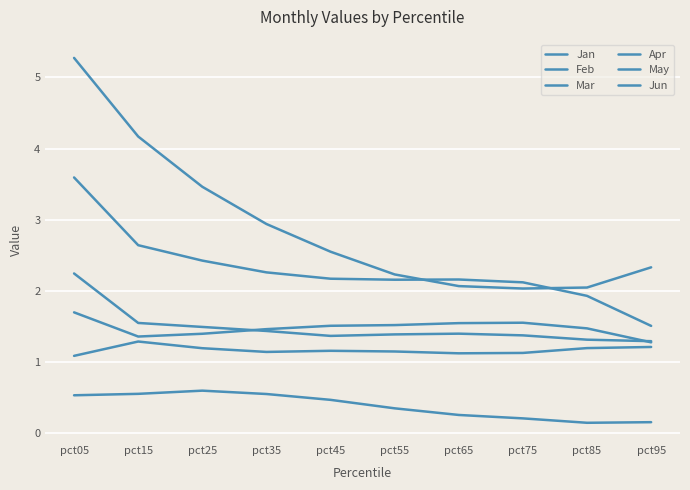

How many lines are shown in the chart?

6